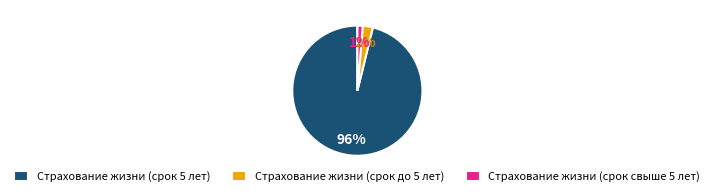

The Страхование жизни (срок 5 лет) slice represents 83% of the pie. True or false?

False